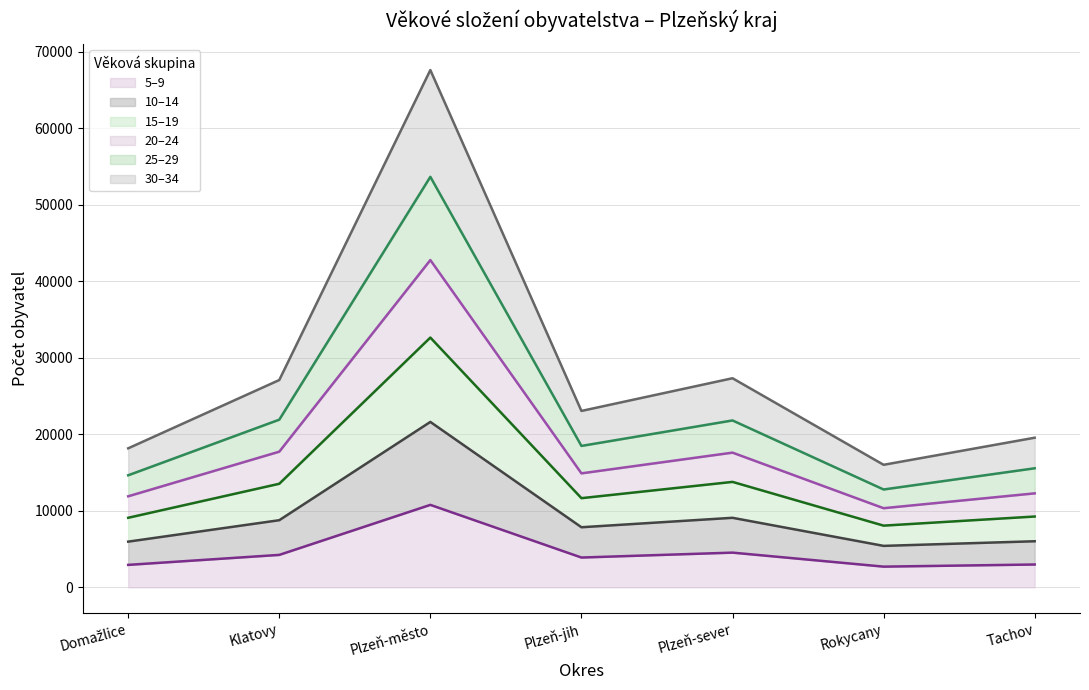

What is the label of the 7th point from the right?

Domažlice